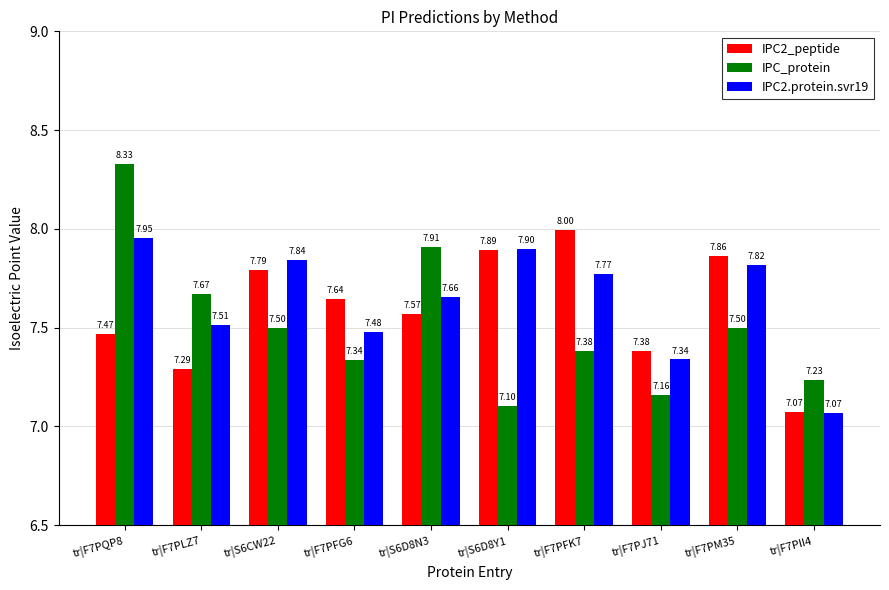

Which series changed the most between tr|S6D8N3 and tr|F7PFK7?

IPC_protein